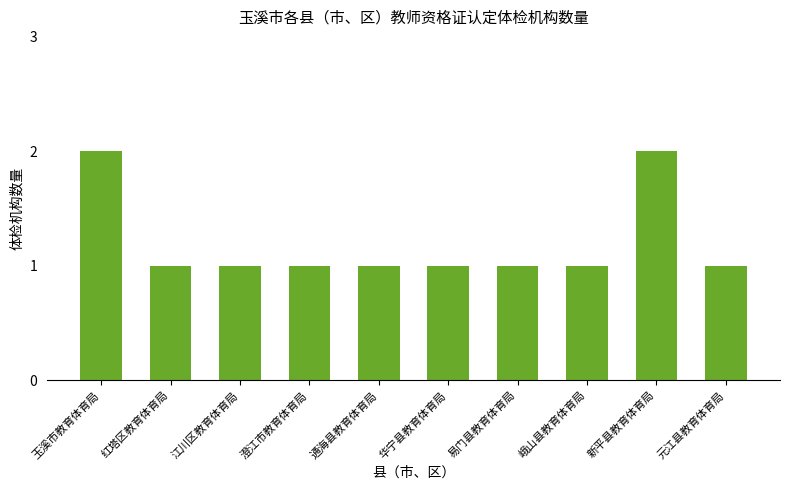

Does the chart contain stacked bars?

No